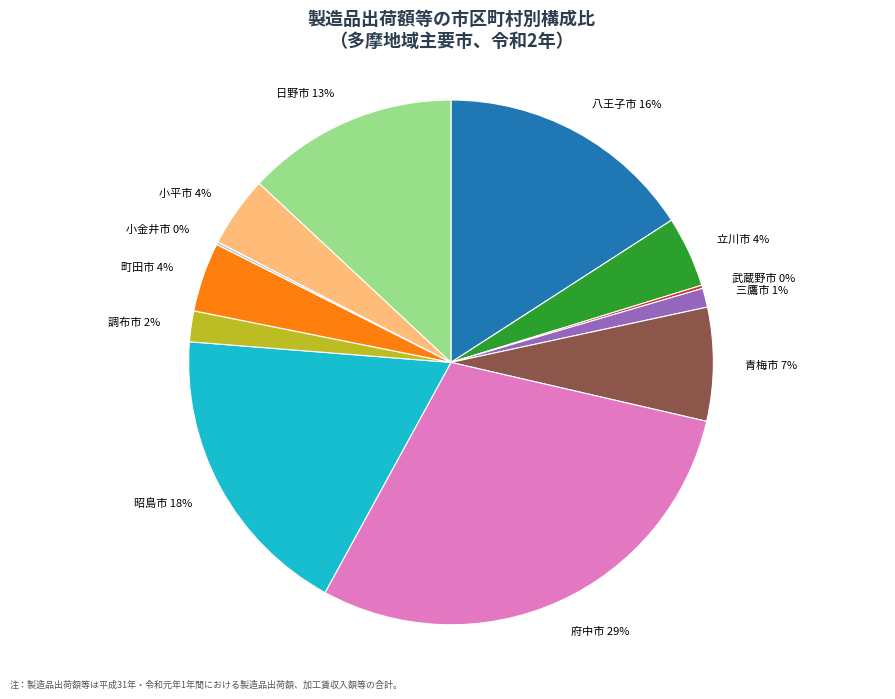

To the nearest percent, what is the difference between the 青梅市 and 日野市 slice percentages?

6%